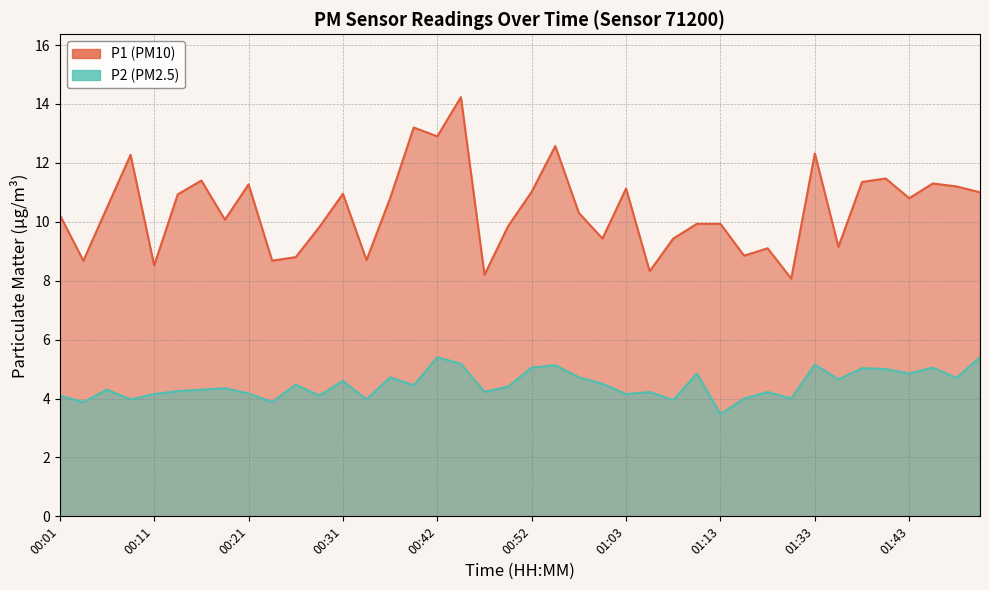

In P2, how many points are lower than both neighbors (excluding endpoints)?

14